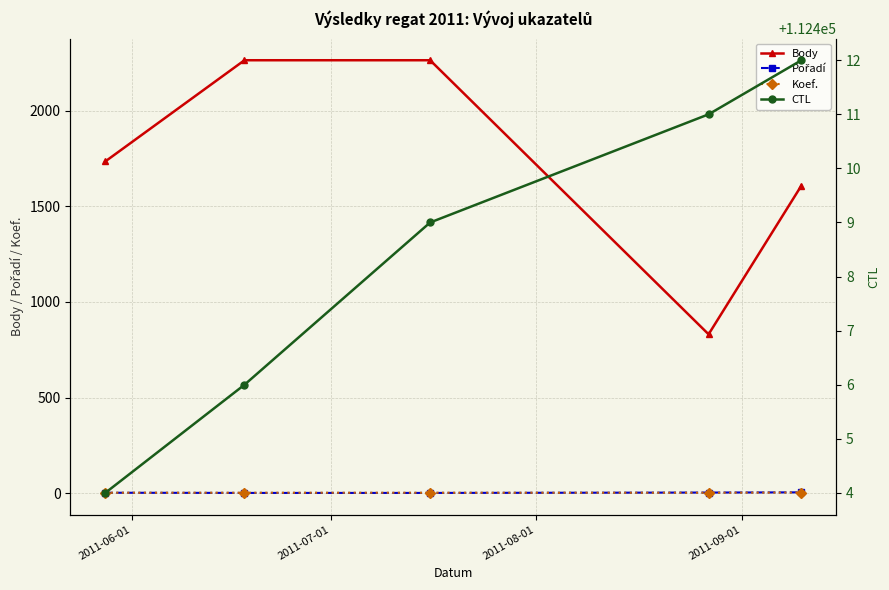

True or false: Body has more than 1 interior local peaks.

False